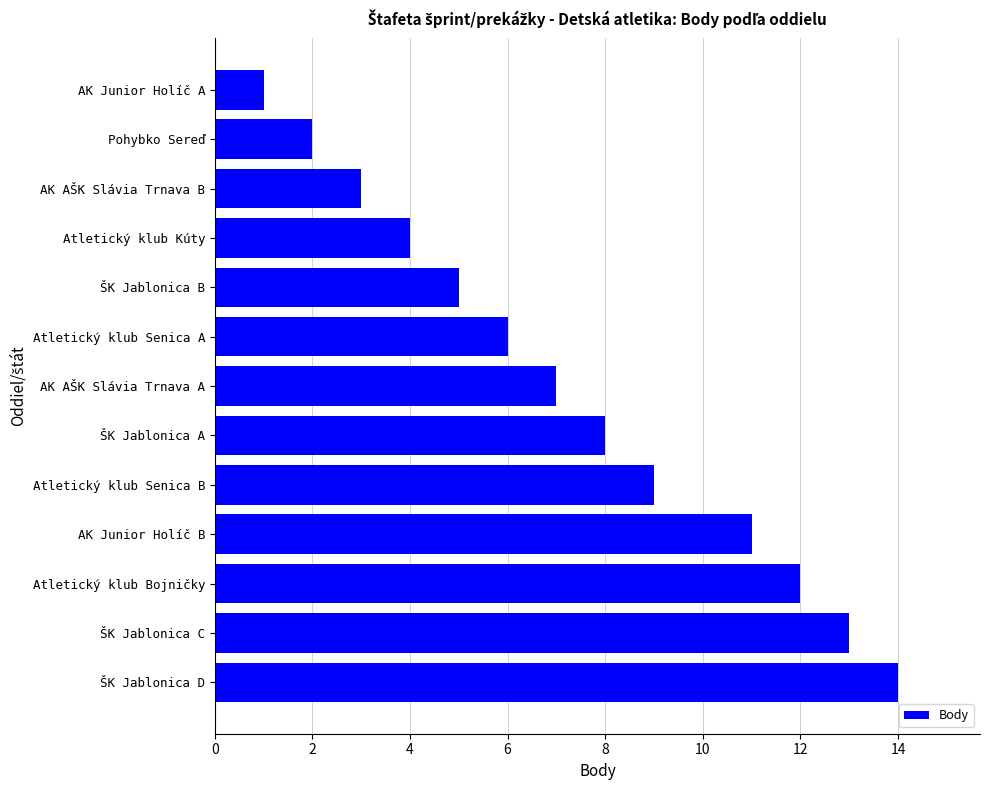

Reading bottom to top, what are all the values shown in this chart?

14	13	12	11	9	8	7	6	5	4	3	2	1